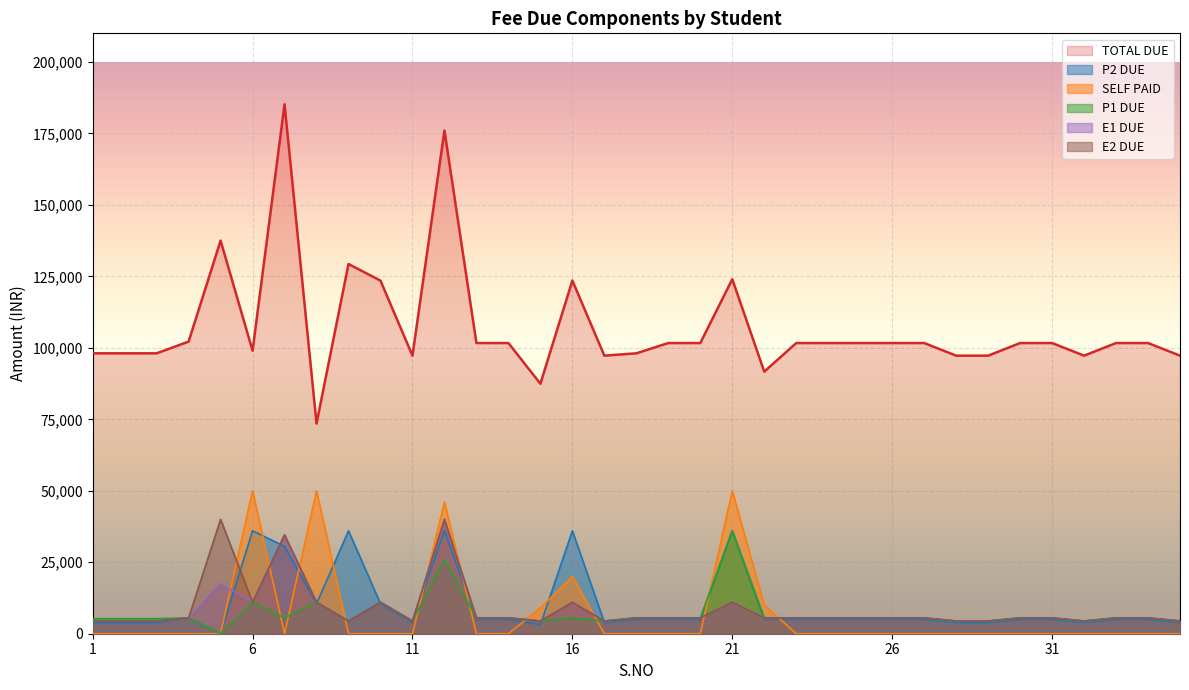

What is the total value across all series at 15?

112880